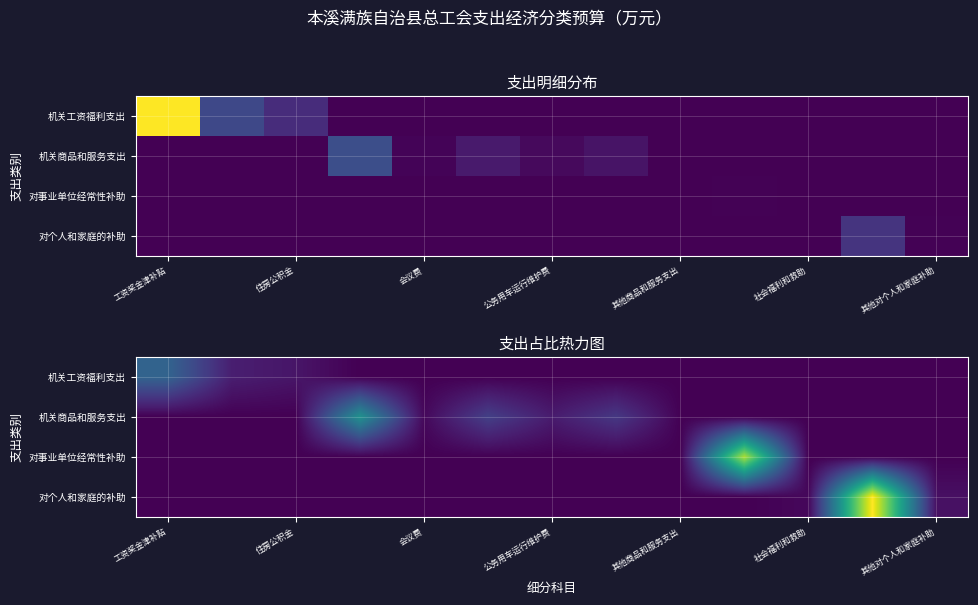

At 住房公积金, list the series in order from smallest to largest.

机关商品和服务支出, 对事业单位经常性补助, 对个人和家庭的补助, 机关工资福利支出